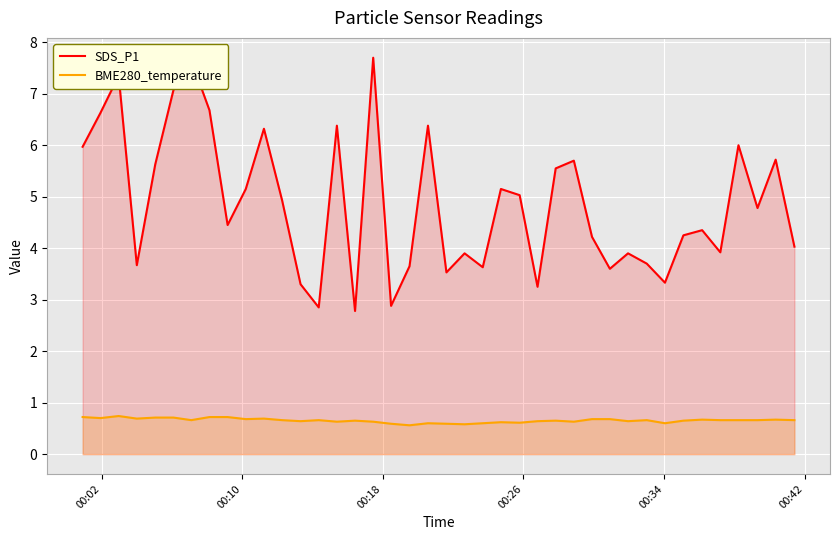

True or false: BME280_temperature and SDS_P1 cross at least once.

False